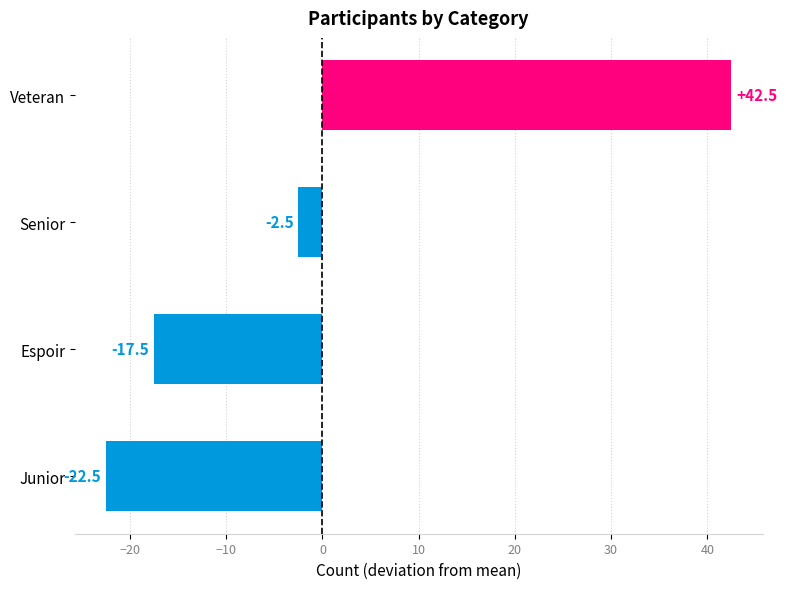

How many values are below zero?

3